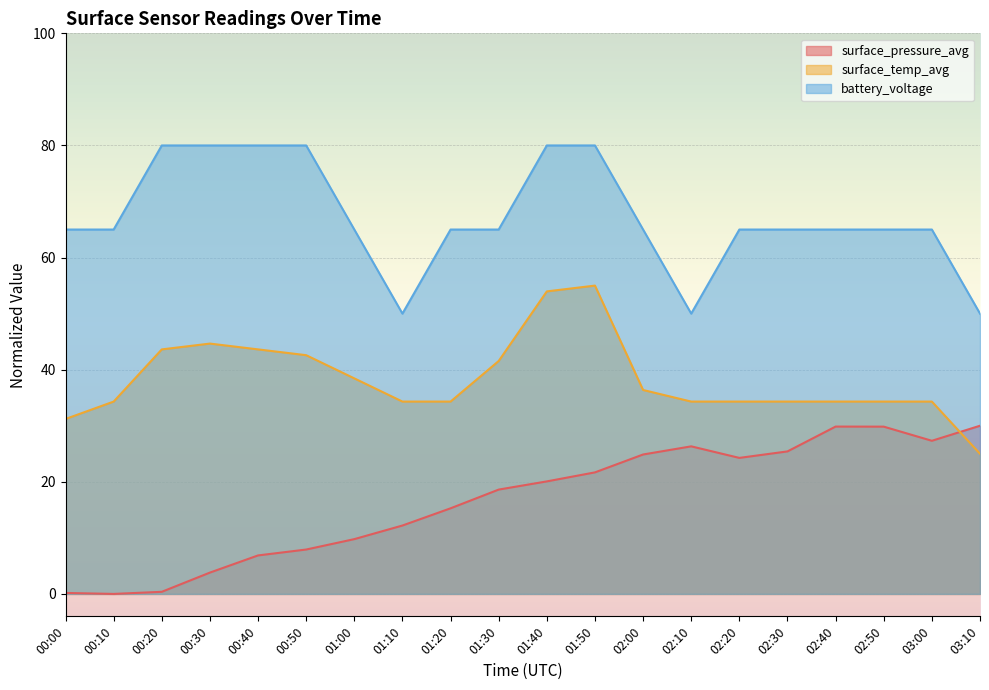

What is the label of the 3rd point from the right?

02:50